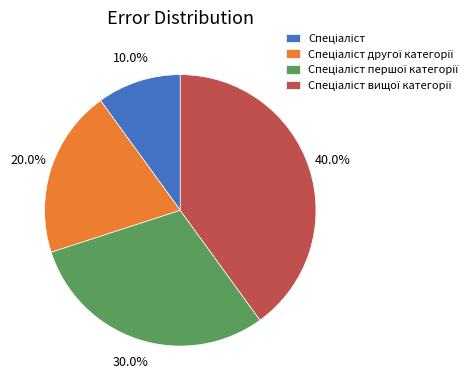

Is there any slice that represents more than half of the pie?

No